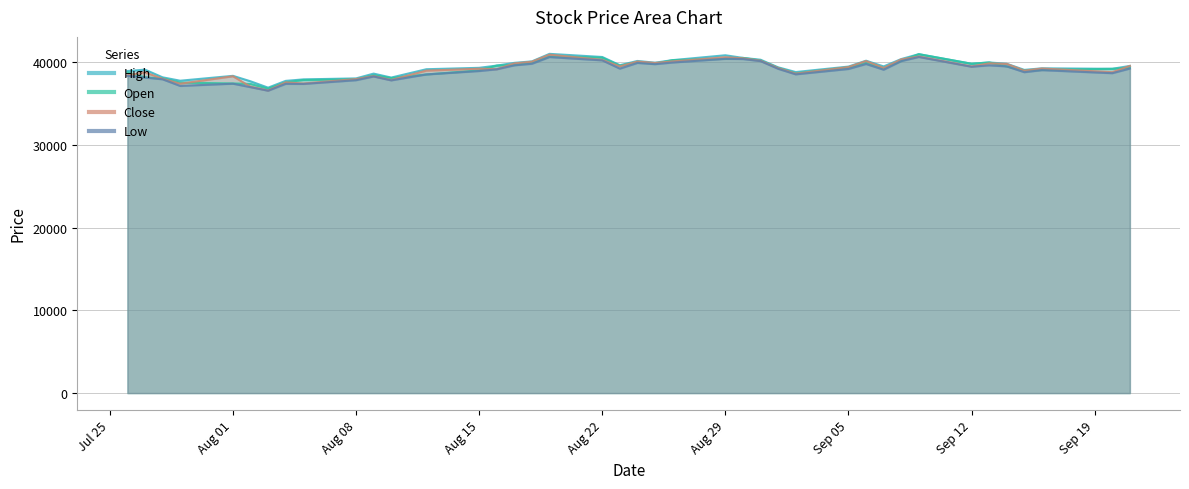

What is the minimum value for Close?

36610